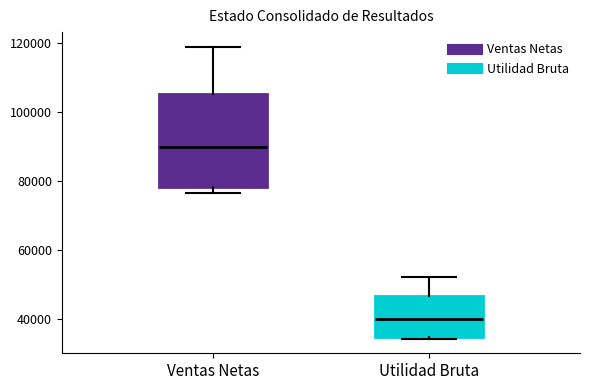

Reading left to right, read every box against the y-axis: the position of its median line, the range the box covers, and the ends of its whiskers. The values are not printed on the chart, so give them approximately, as read against the axis.

Ventas Netas: median 90000, box 78000 to 106000, whiskers 76000 to 118000
Utilidad Bruta: median 40000, box 34000 to 46000, whiskers 34000 to 52000